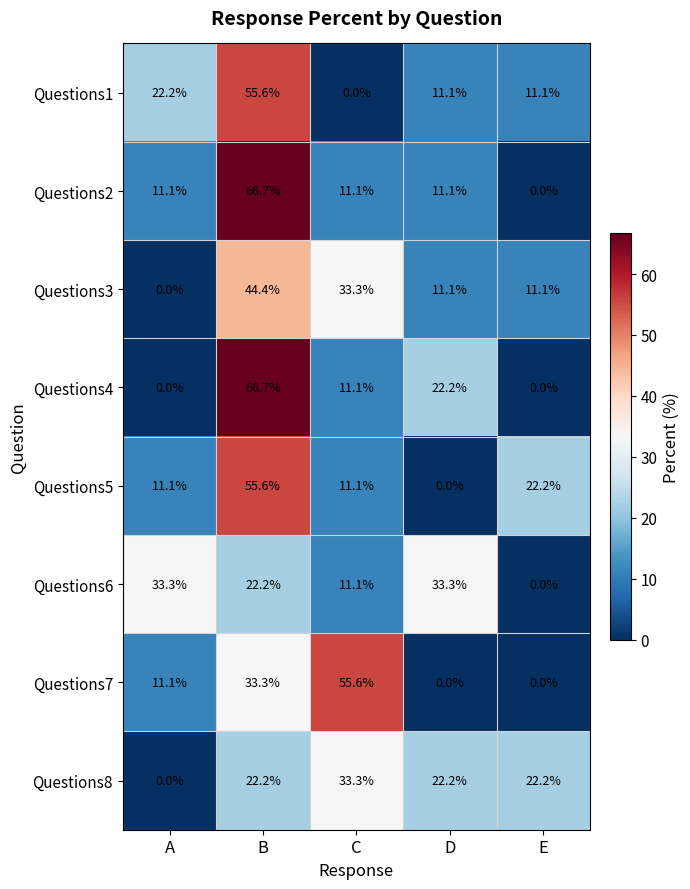

What is the difference between the Questions1 values at A and D?

11.1